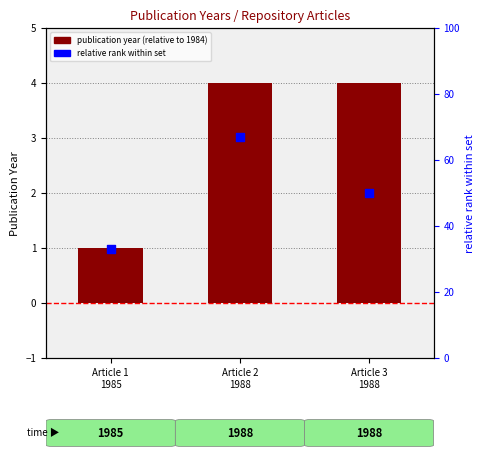

Is the value of publication year (relative) at Article 3
1988 greater than the value of relative rank within set at Article 2
1988?

No